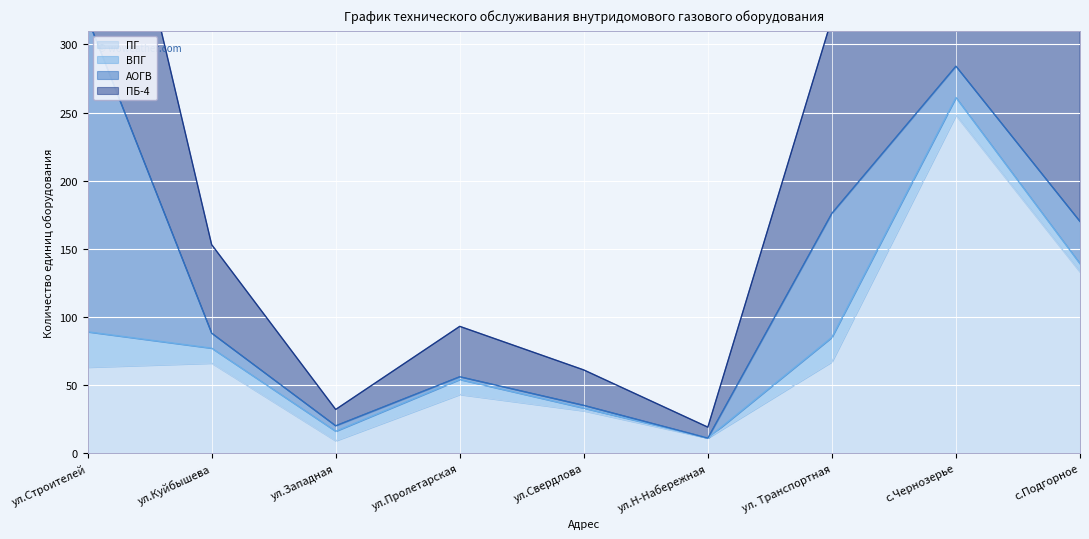

At how many categories does at least one series exceed 383?

2